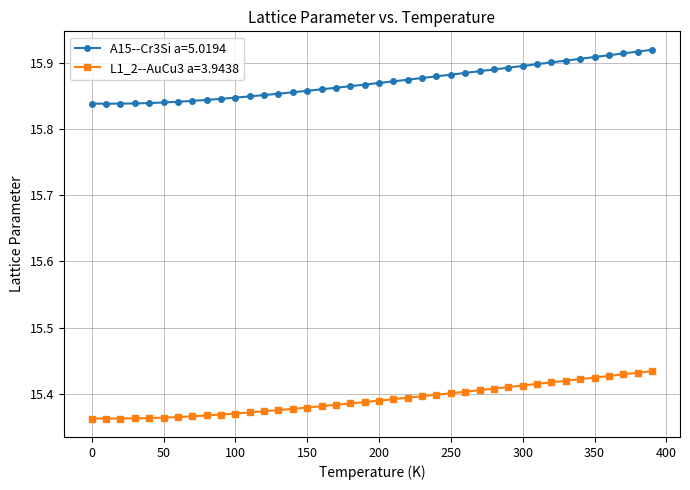

True or false: L1_2--AuCu3 a=3.9438 and A15--Cr3Si a=5.0194 cross at least once.

False